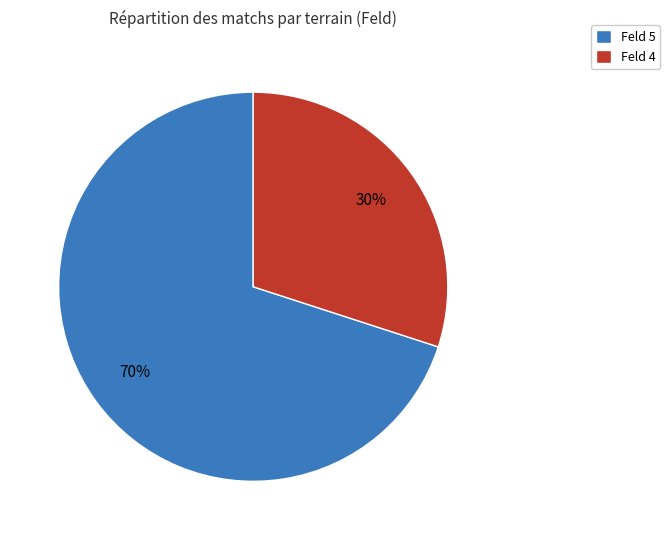

To the nearest percent, what percentage of the pie is Feld 5?

70%